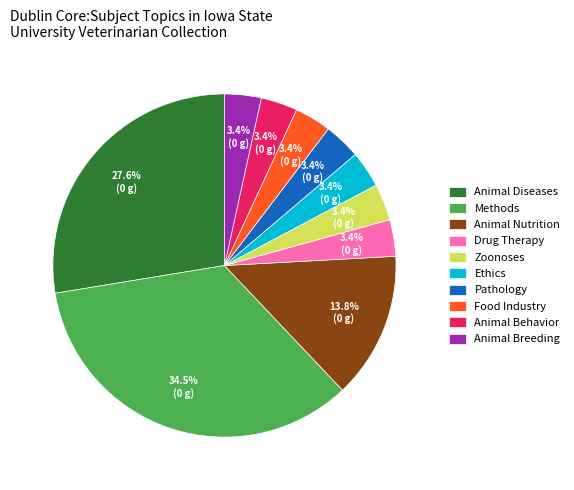

To the nearest percent, what is the difference between the Animal Nutrition and Animal Breeding slice percentages?

10%